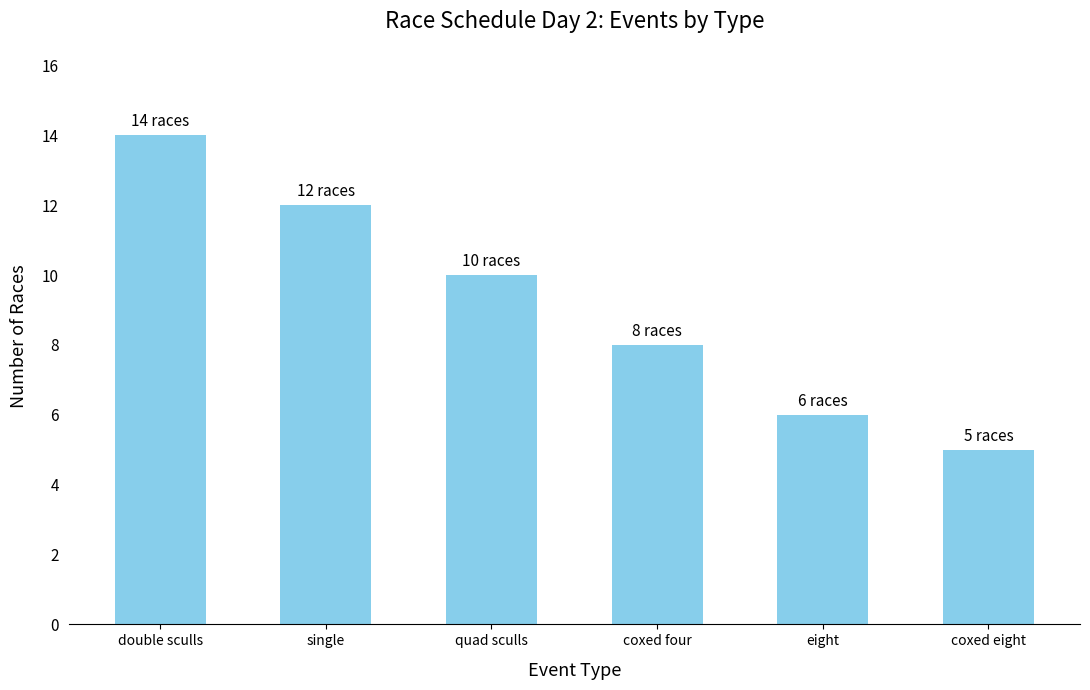

Reading right to left, transcribe all the data shown in this chart.

5	6	8	10	12	14